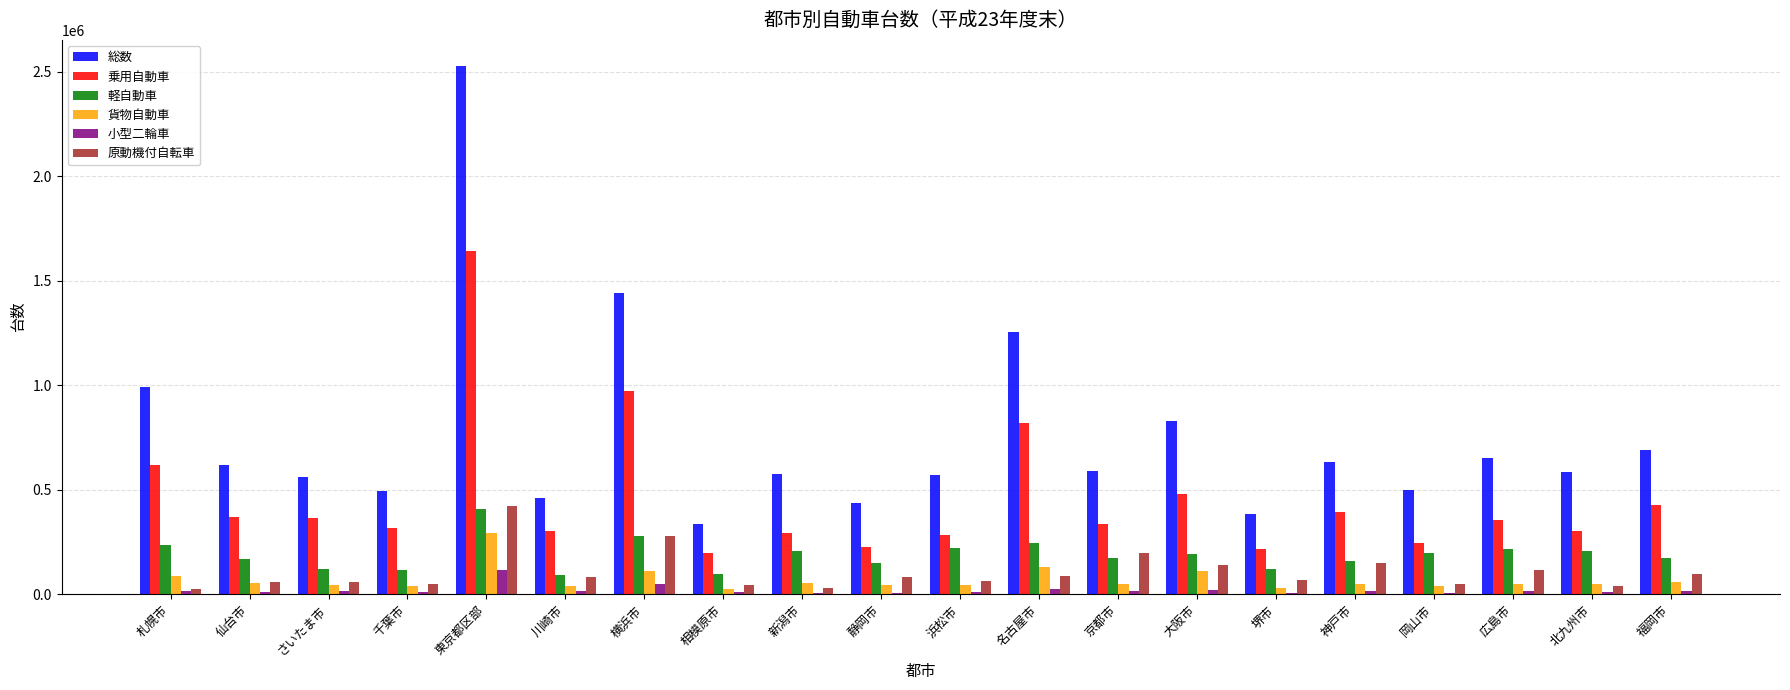

What is the greatest value displayed?

2525268